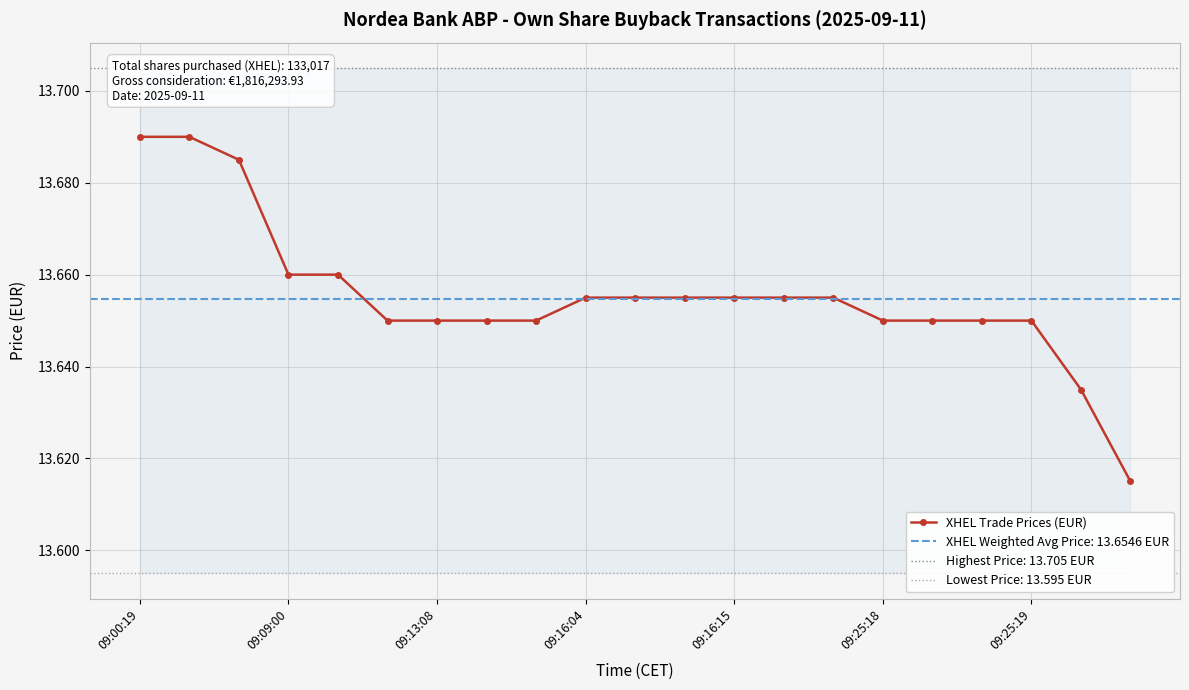

How many XHEL Trade Prices (EUR) values are between 13 and 14?

21